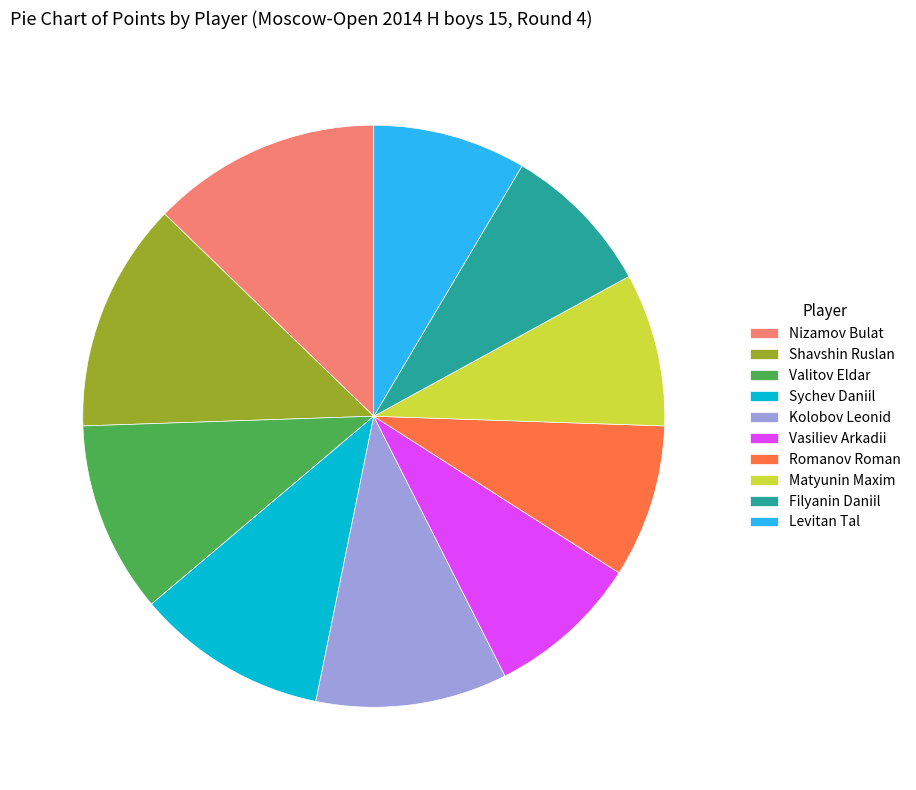

What is the ratio of the value at Matyunin Maxim to the value at Valitov Eldar?

0.8